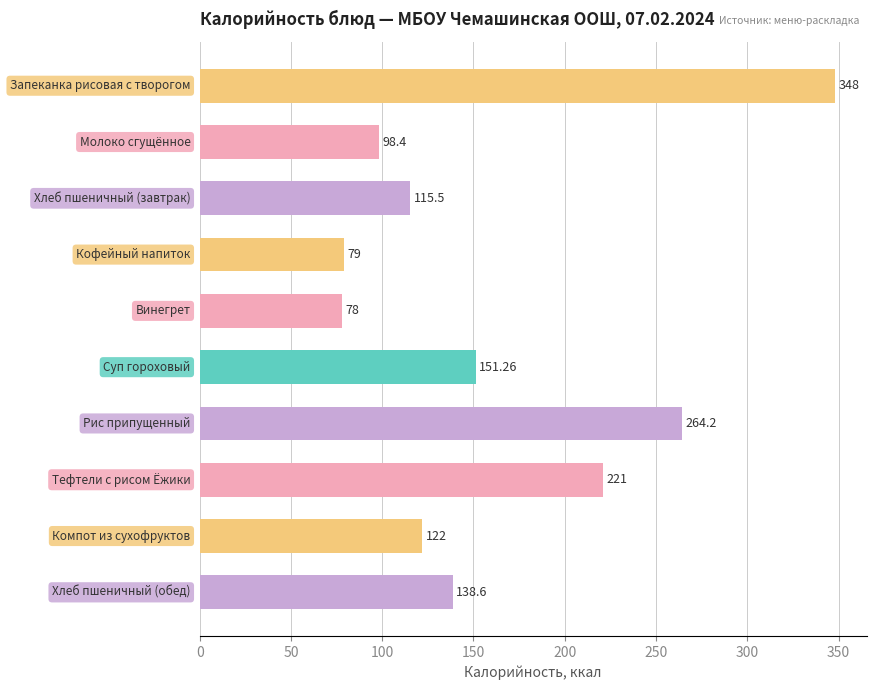

What is the difference between the maximum and minimum values?

270.0